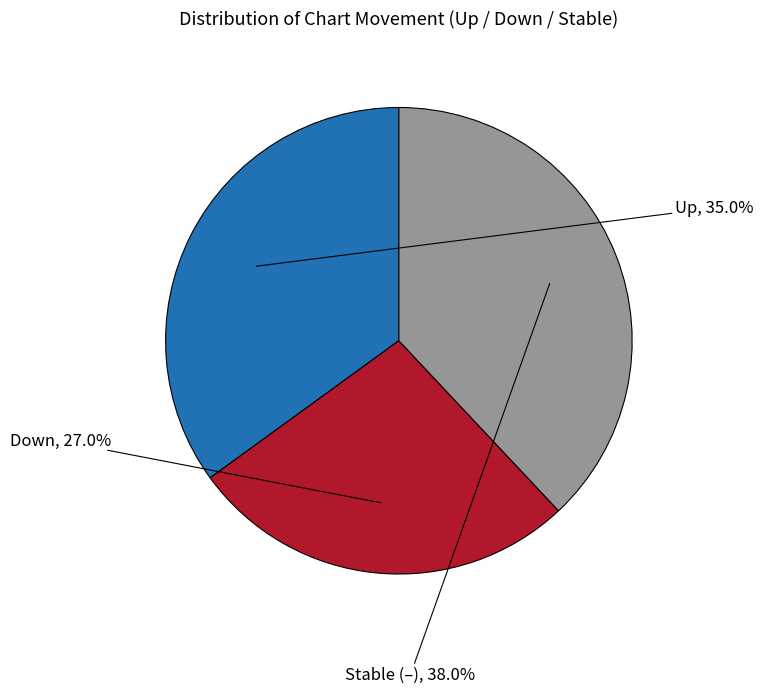

Does any single category account for the majority?

No